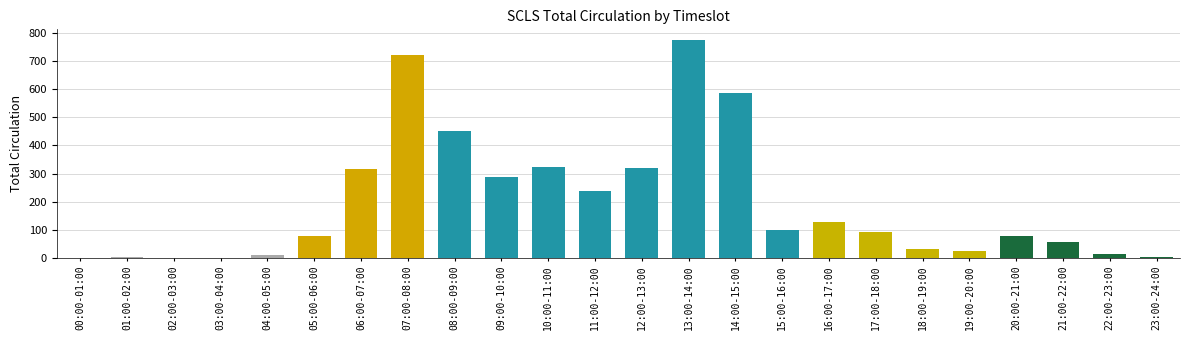

The chart shows a value of 379 at 07:00-08:00. True or false?

False